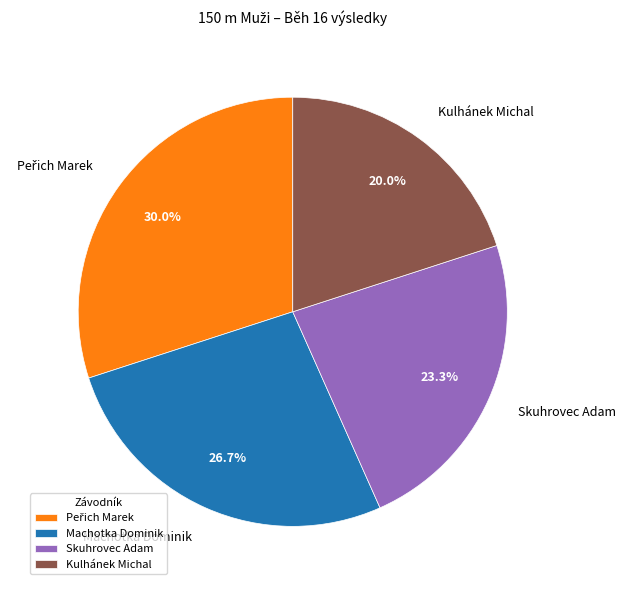

Which category has the smallest portion of the pie?

Kulhánek Michal